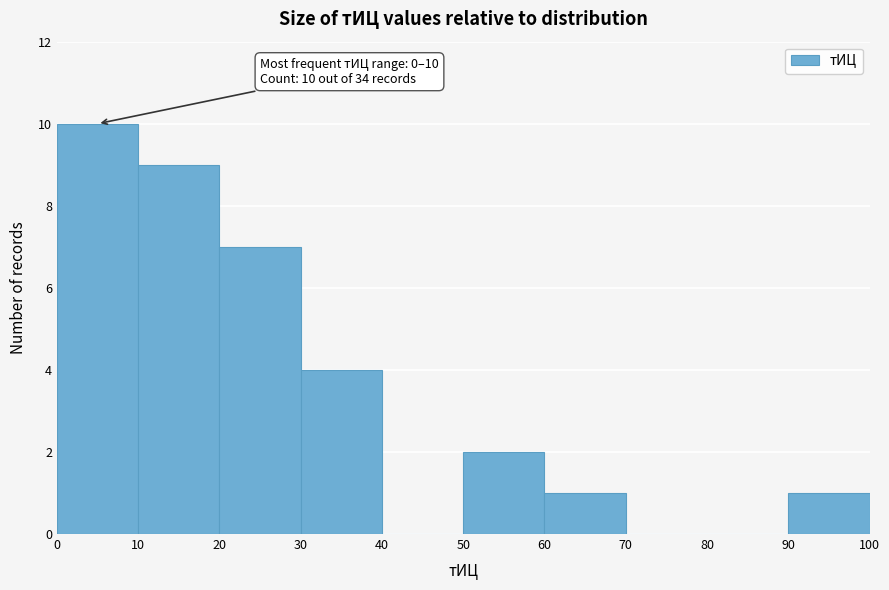

Which range on the x-axis has the tallest bar?

0 to 10